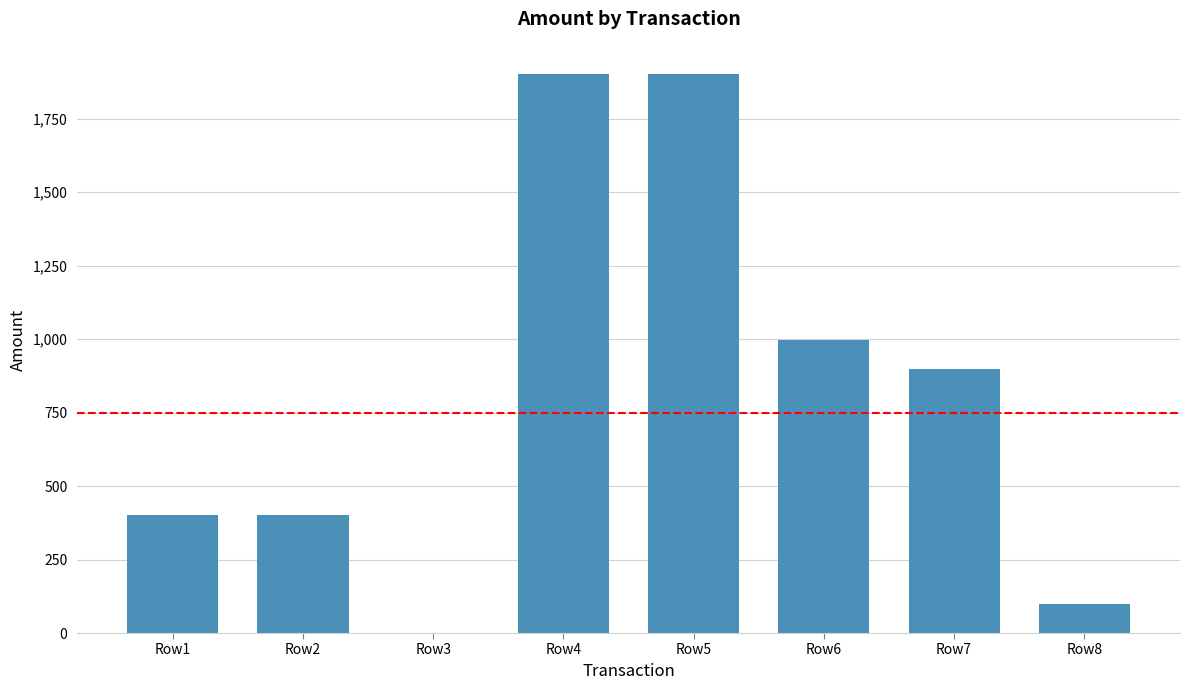

What is the maximum value shown in the chart?

1902.7